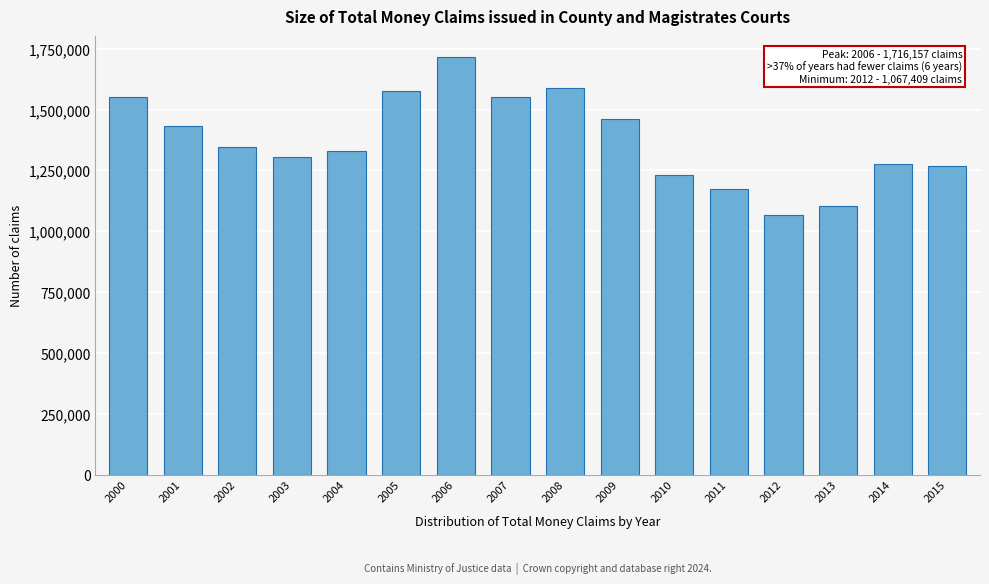

What value does the data have at 2011?

1174113